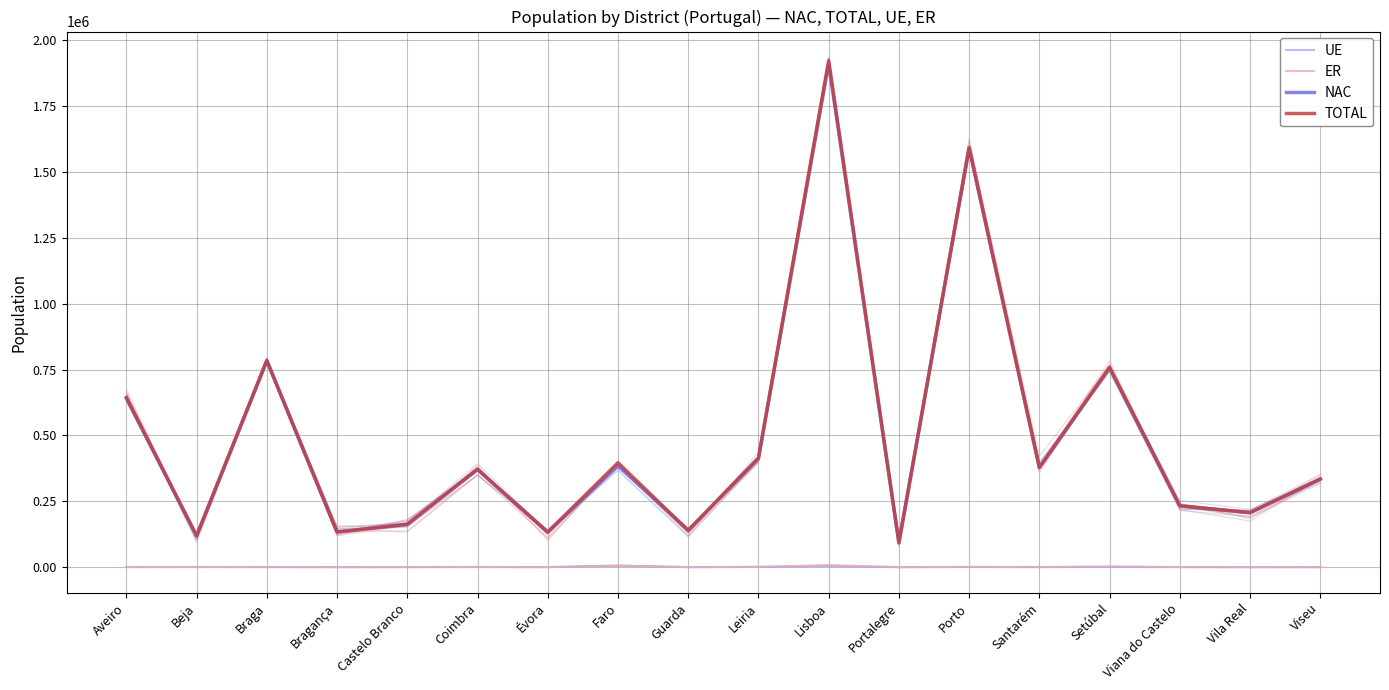

True or false: NAC and TOTAL cross at least once.

False